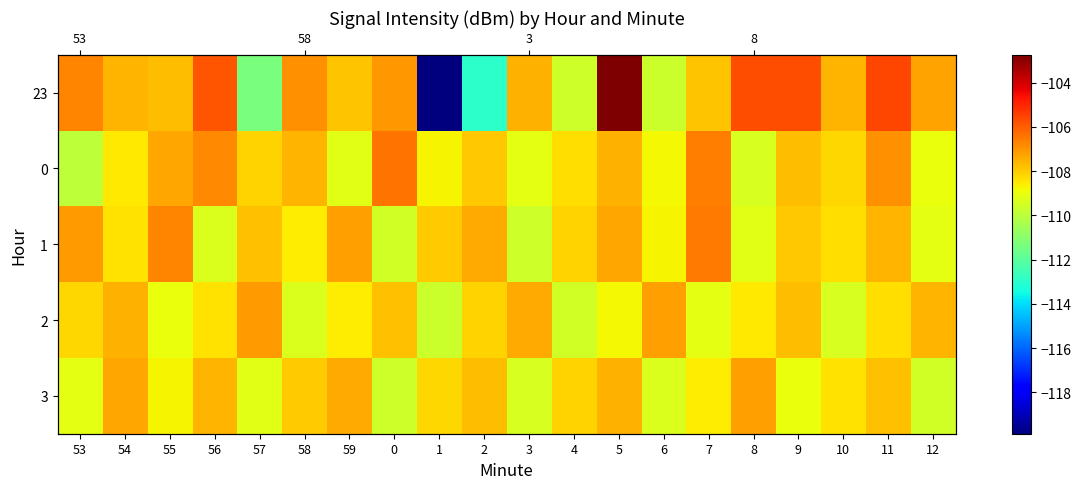

At which label is 3 closest to -108?

58